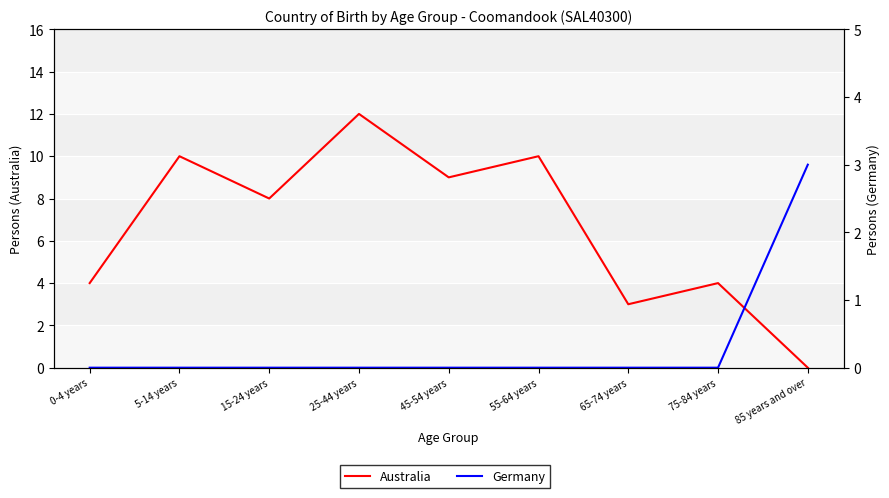

True or false: Australia has a value of 6 at 5-14 years.

False